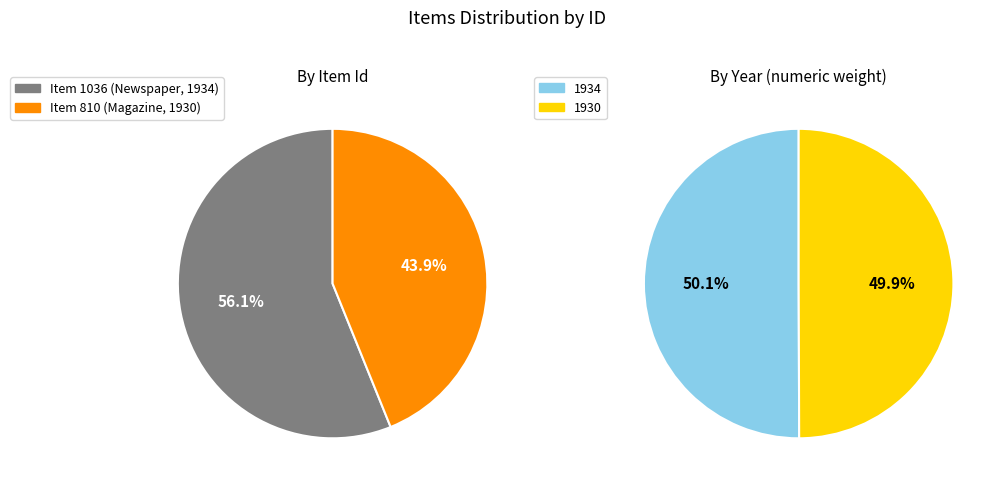

Is Recital Rosa Rodés the majority of the pie?

No